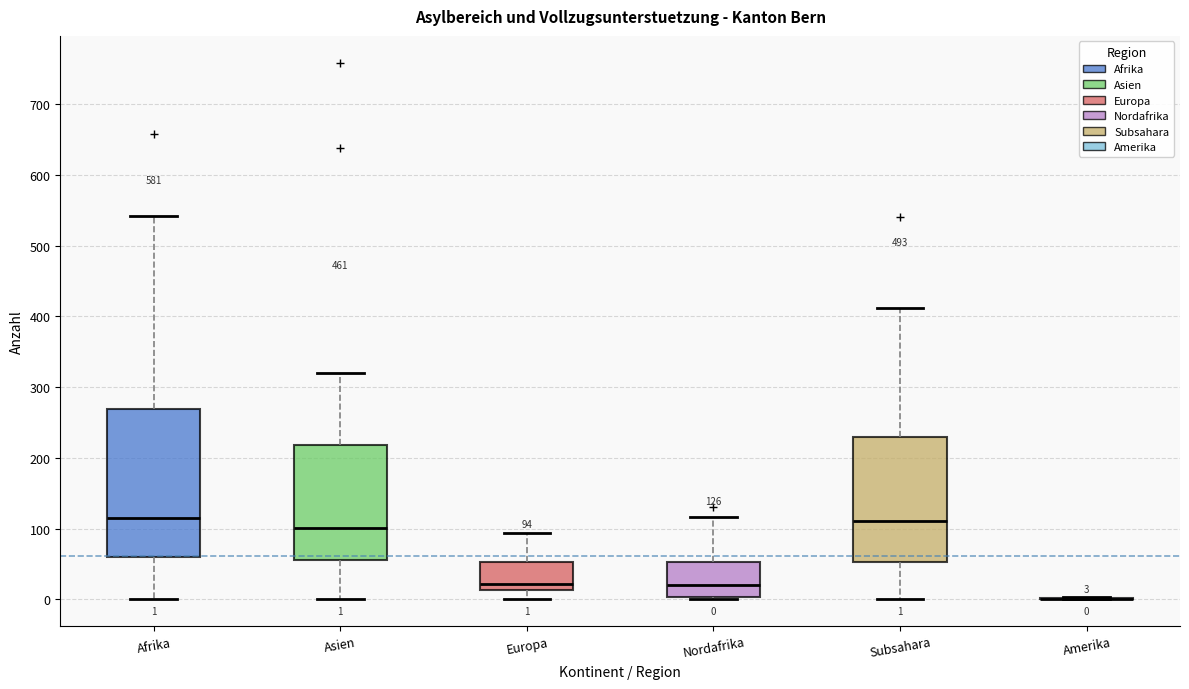

Which box is the tallest, from its lower edge to its upper edge?

Afrika